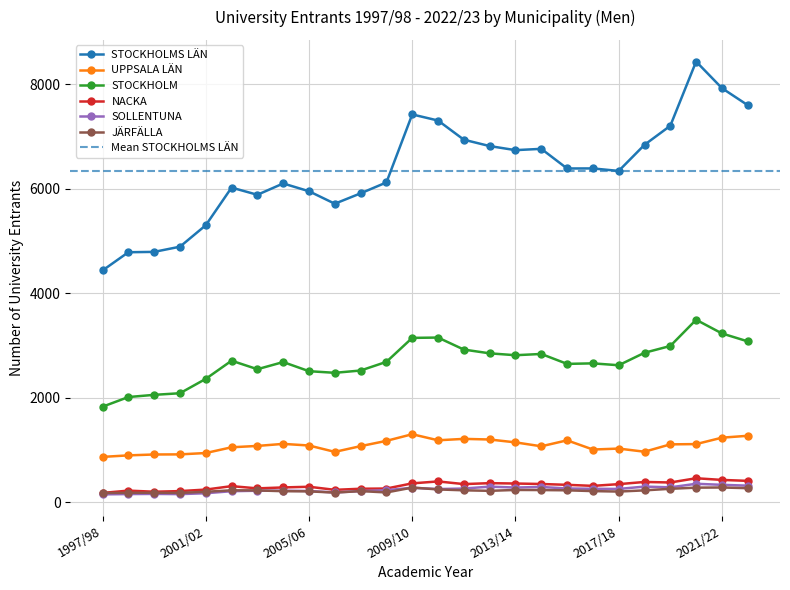

At how many categories does at least one series exceed 2352?

26